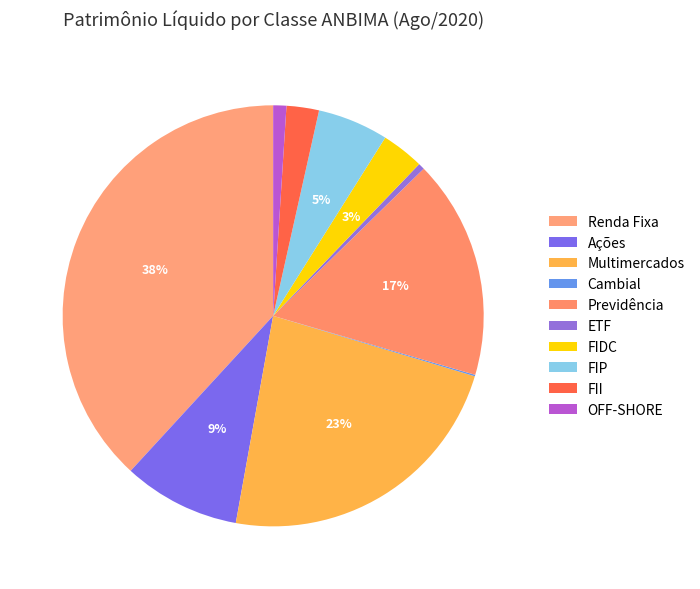

Does Renda Fixa account for over 50% of the chart?

No